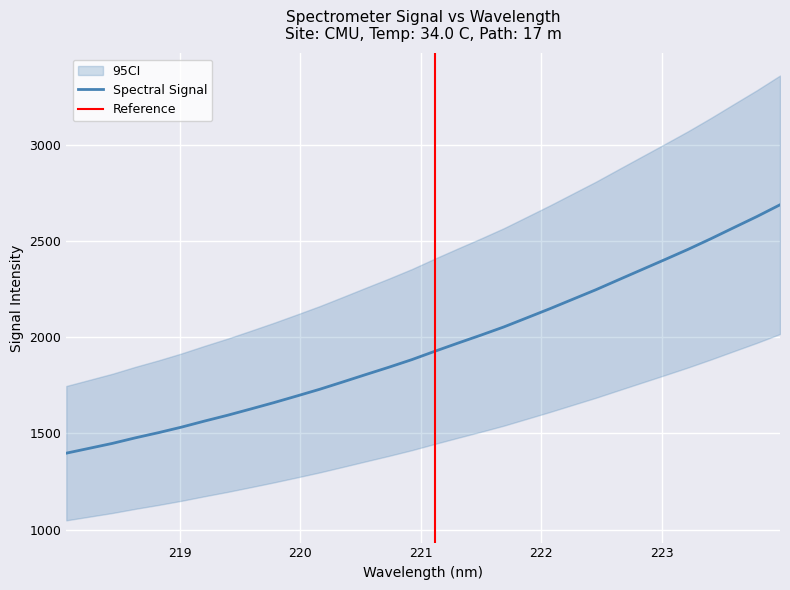

What is the minimum value for Spectral Signal?

1397.3